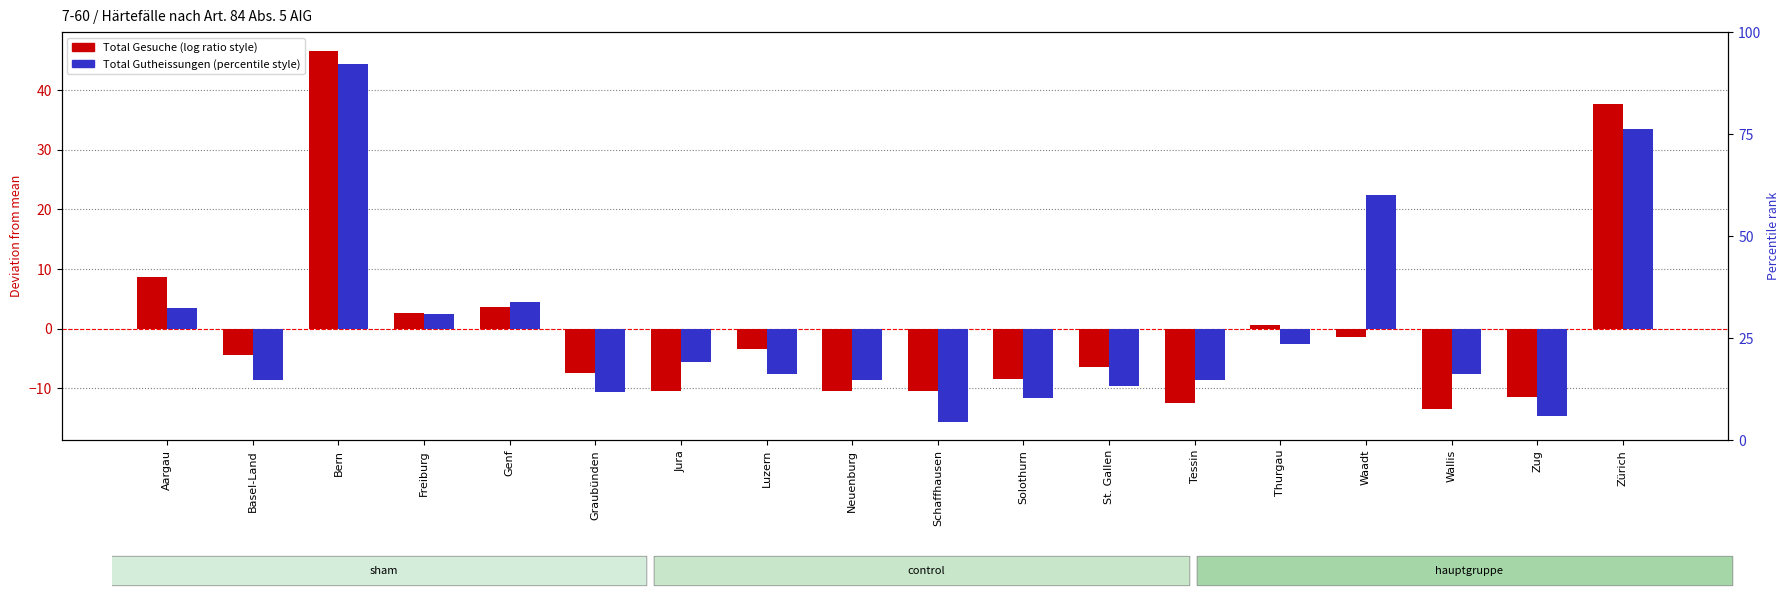

Where is Total Gutheissungen nearest to the value 14?

Waadt